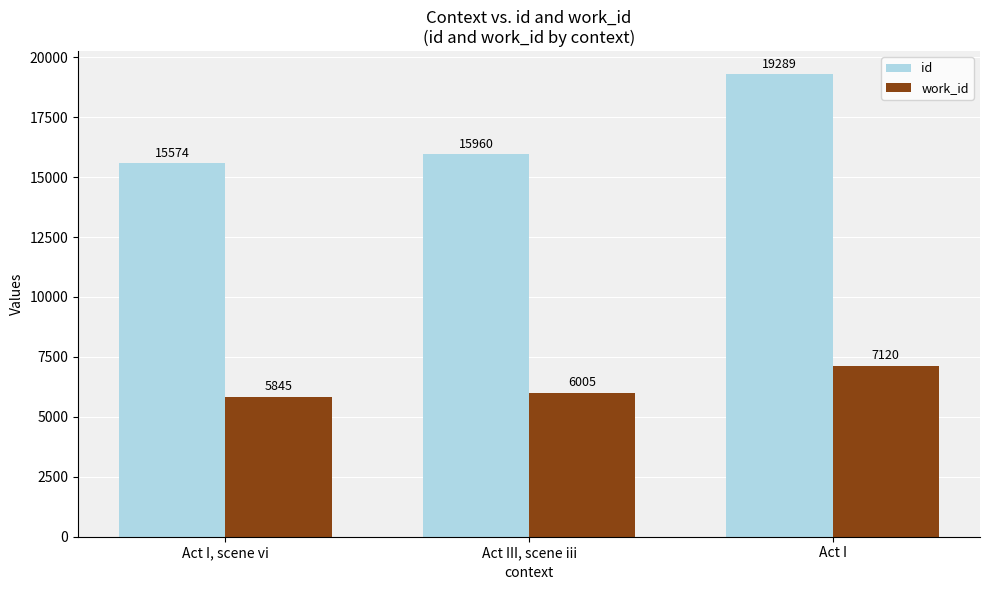

What is the value of the id bar at the 2nd from the left?

15960